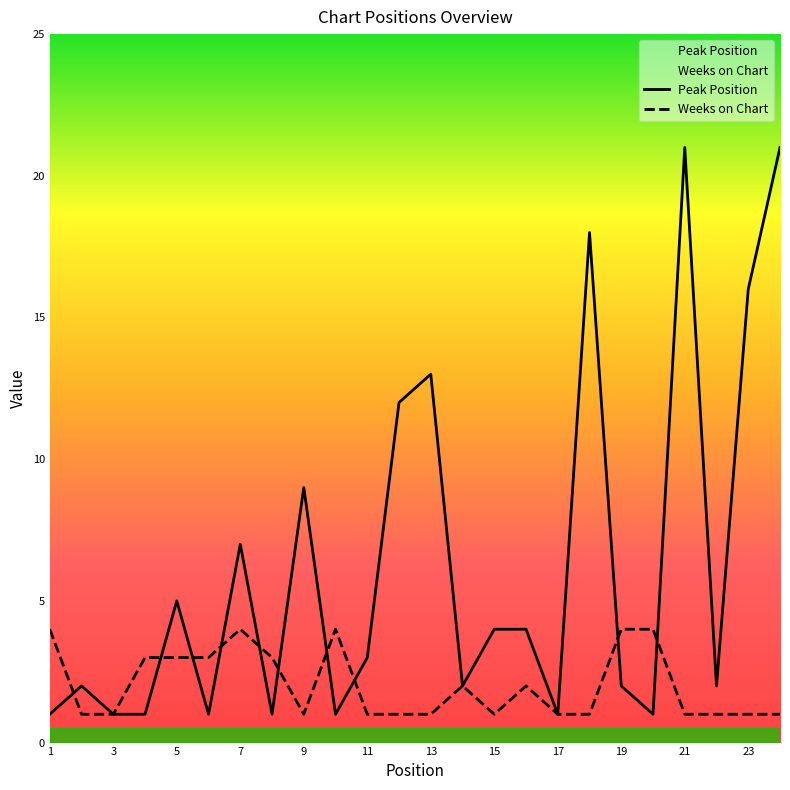

Rank the categories by Weeks on Chart value from highest to lowest.

1, 7, 10, 19, 20, 4, 5, 6, 8, 14, 16, 2, 3, 9, 11, 12, 13, 15, 17, 18, 21, 22, 23, 24